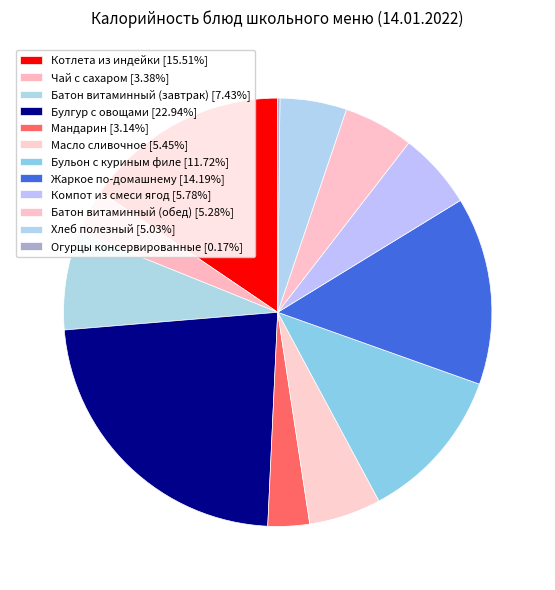

Which category has the biggest portion of the pie?

Булгур с овощами